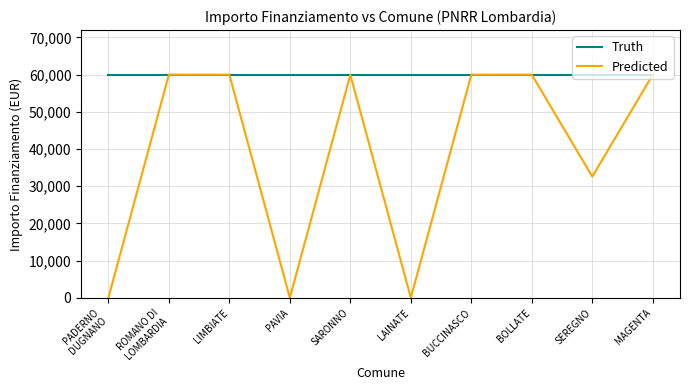

True or false: Truth has a value of 59966 at PADERNO
DUGNANO.

True